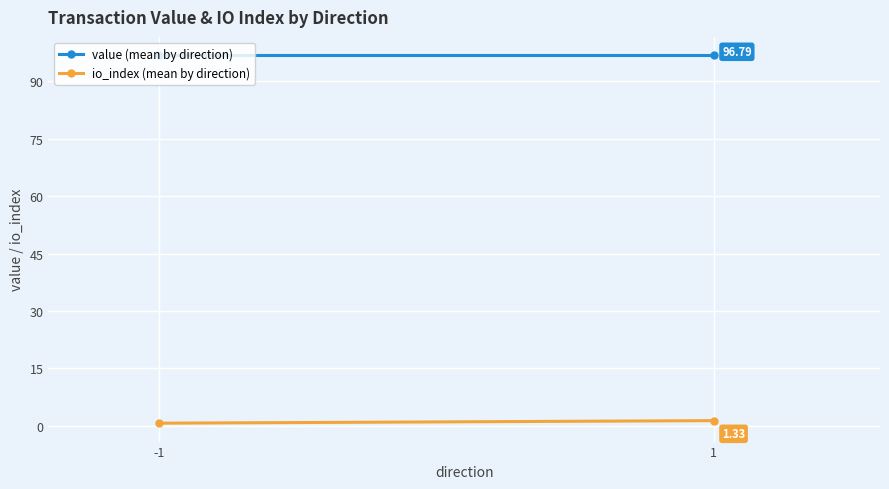

Which series has the widest spread of values?

io_index (mean by direction)